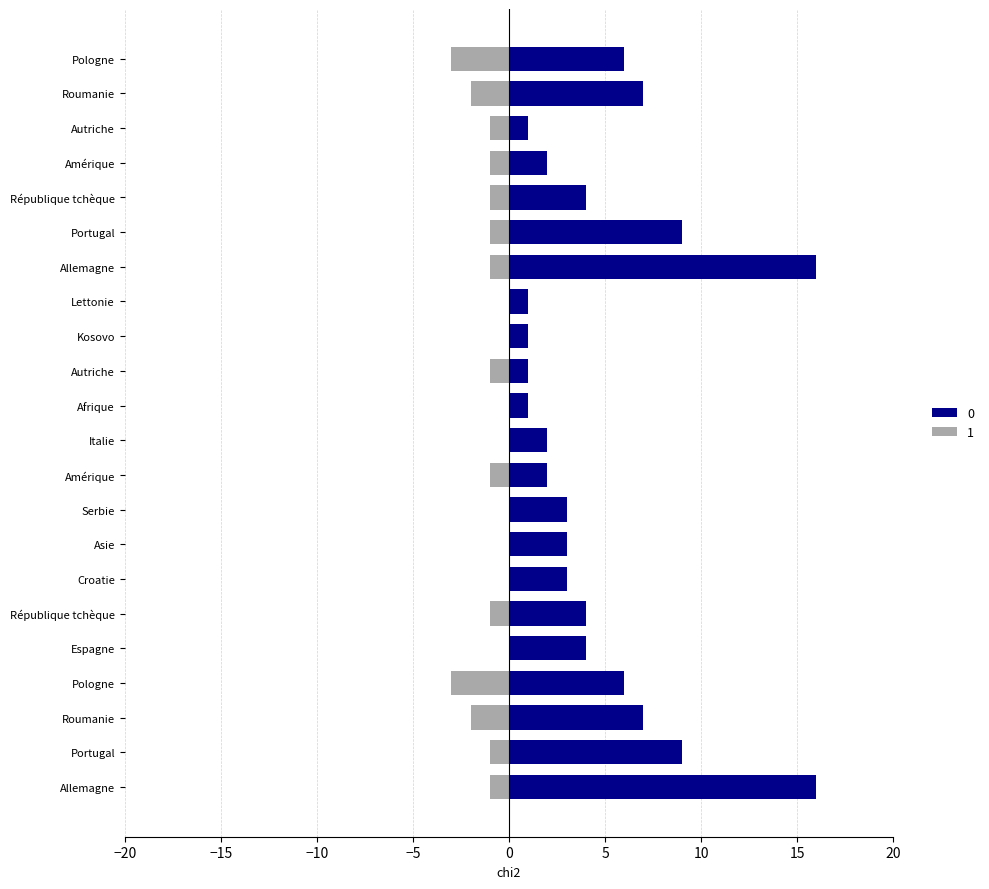

What is the difference between the 1 values at Autriche and Serbie?

1